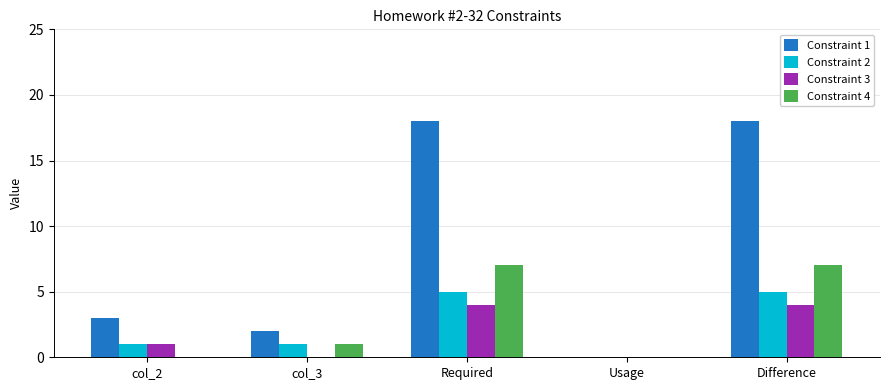

Which series changed the most between col_3 and Required?

Constraint 1